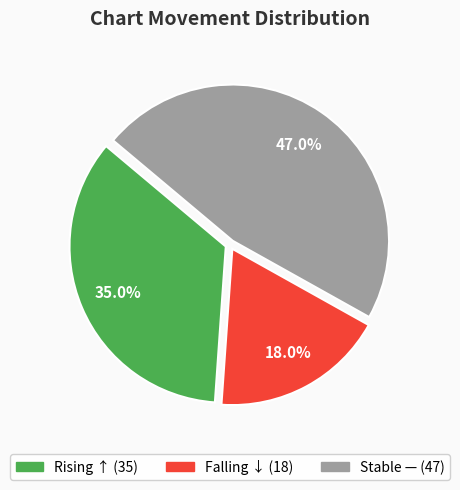

Does any single category account for the majority?

No